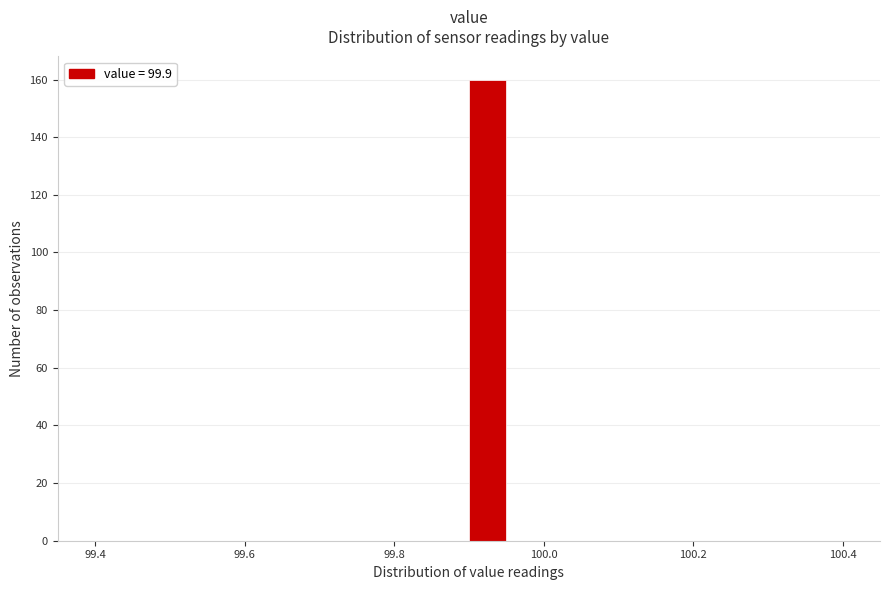

Read against the x-axis, roughly where is the centre of the tallest bar?

99.92